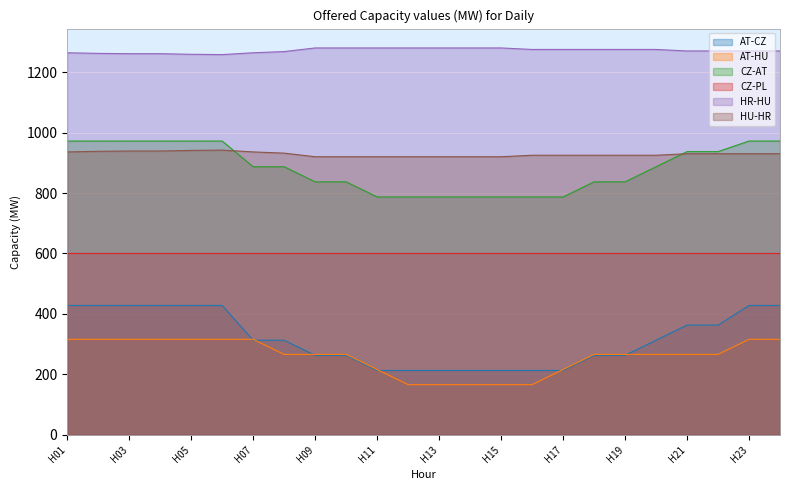

How many lines are shown in the chart?

6